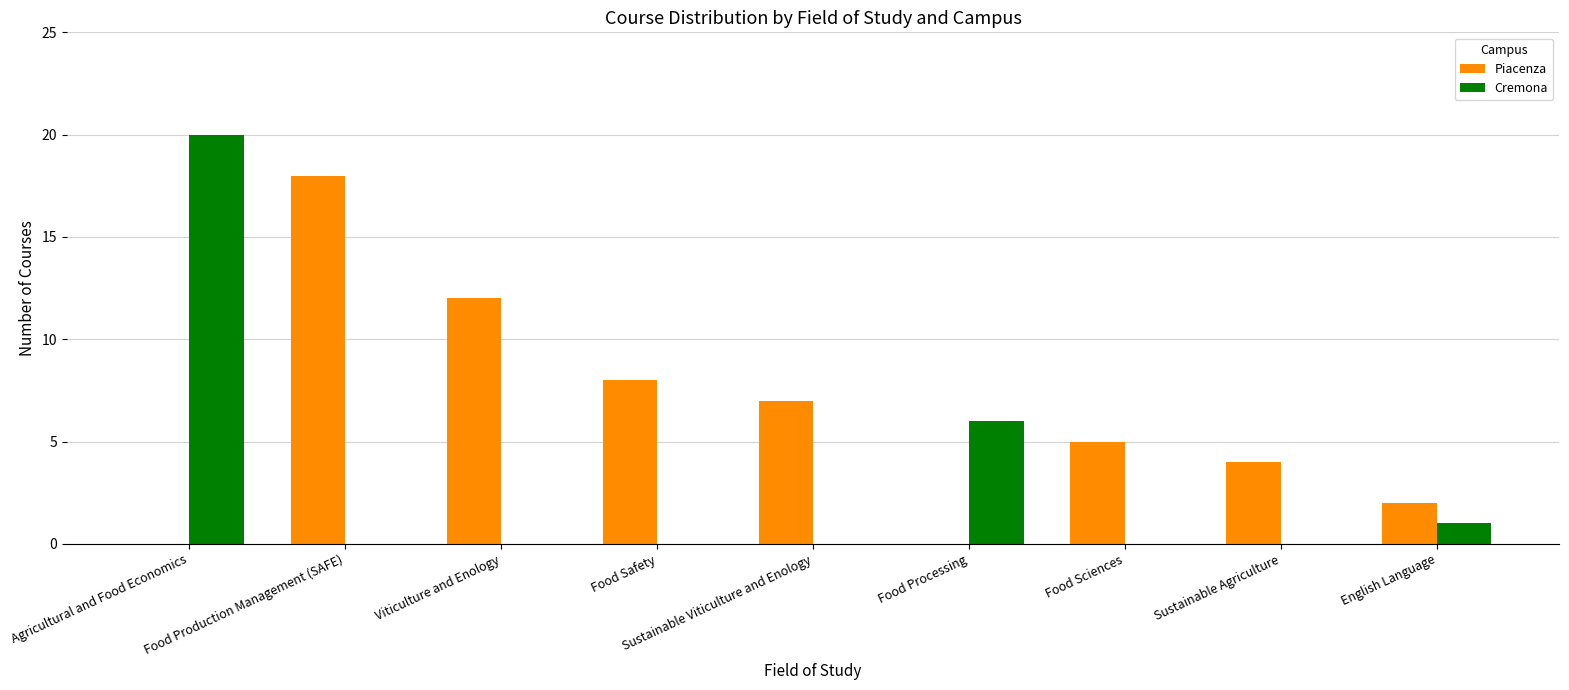

What is the total value across all series at Viticulture and Enology?

12